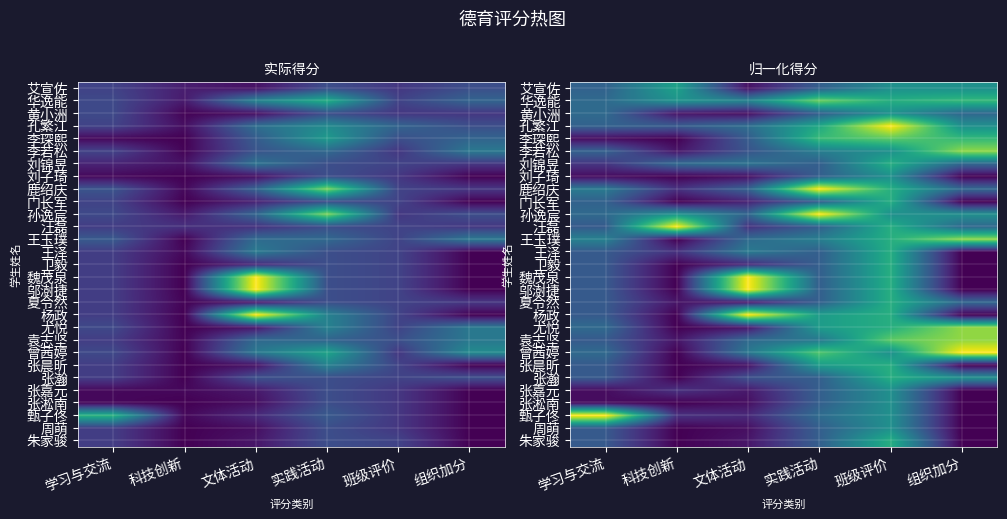

What is the total value across all series at 学习与交流?

8.5